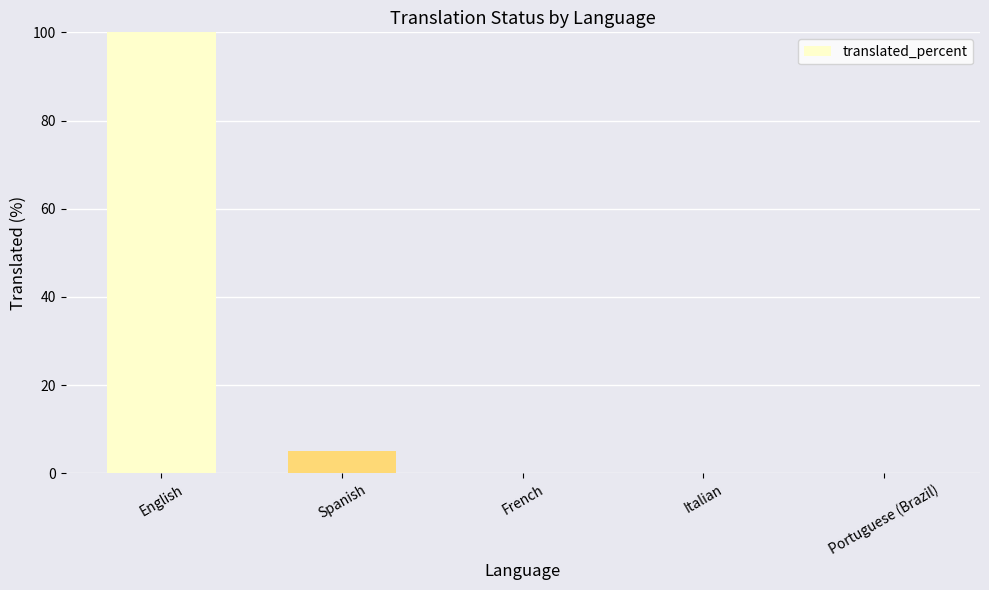

What is the sum of all values?

105